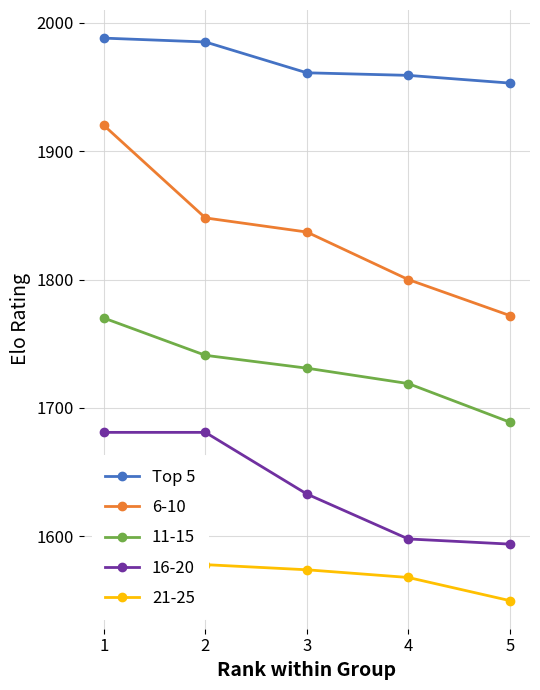

True or false: there are more than 2 points higher than both neighbors.

False